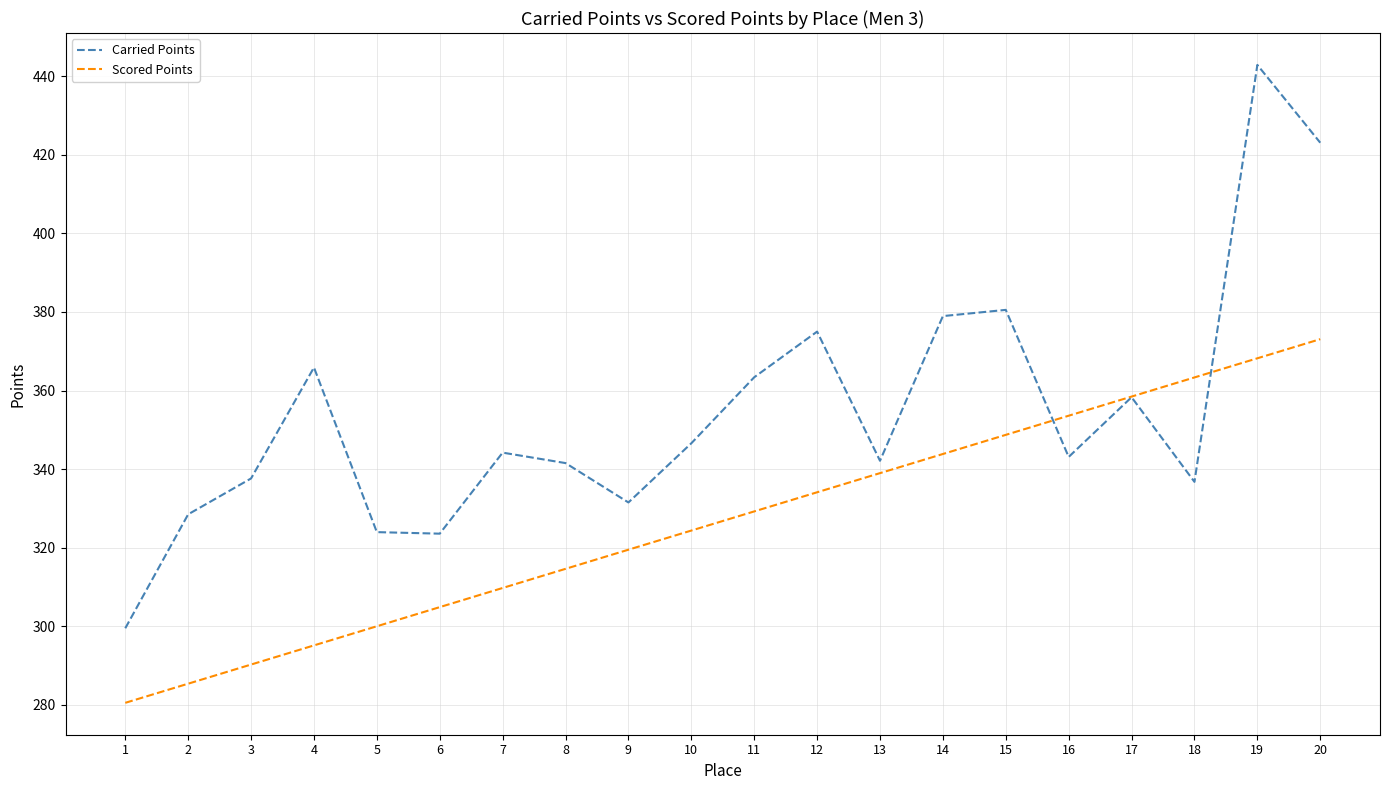

At 6, list the series in order from largest to smallest.

Carried Points, Scored Points